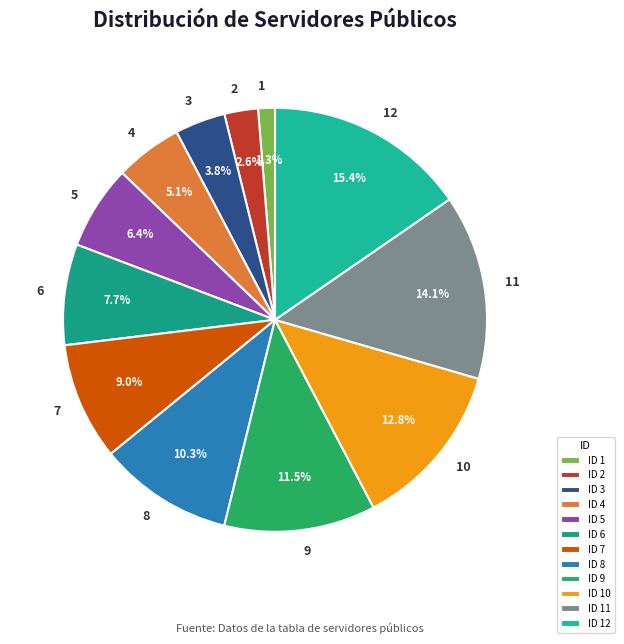

Does 10 account for over 50% of the chart?

No